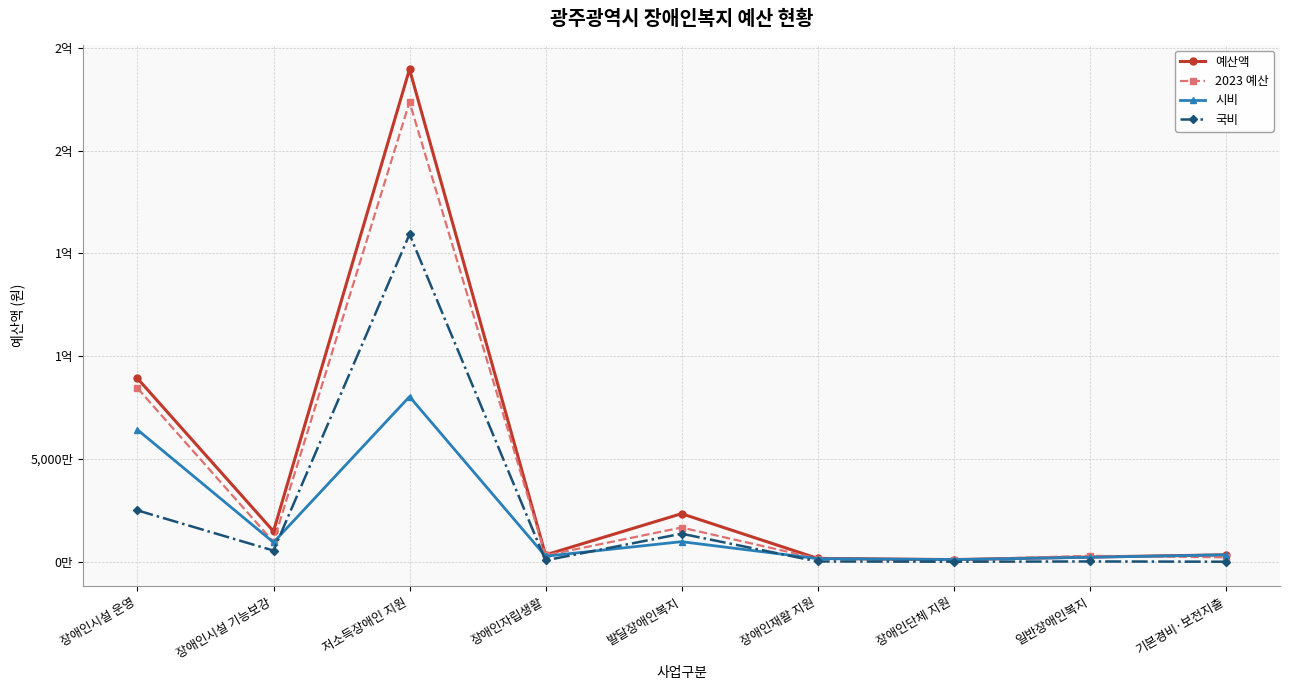

What are all the series names shown in the legend?

예산액, 2023 예산, 시비, 국비